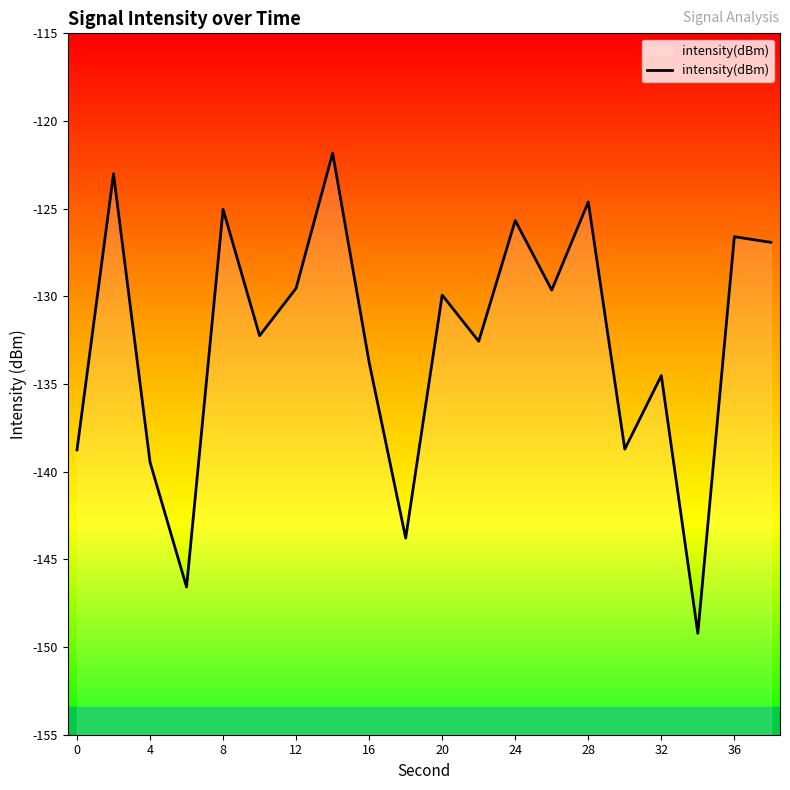

What is the minimum value shown in the chart?

-149.2